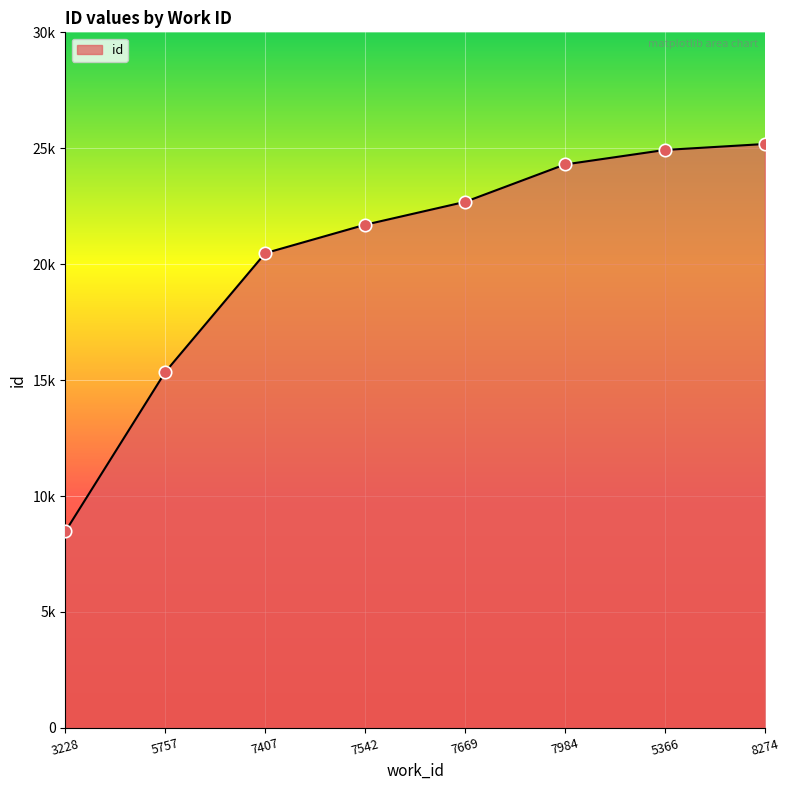

Which has a higher value, 7669 or 3228?

7669